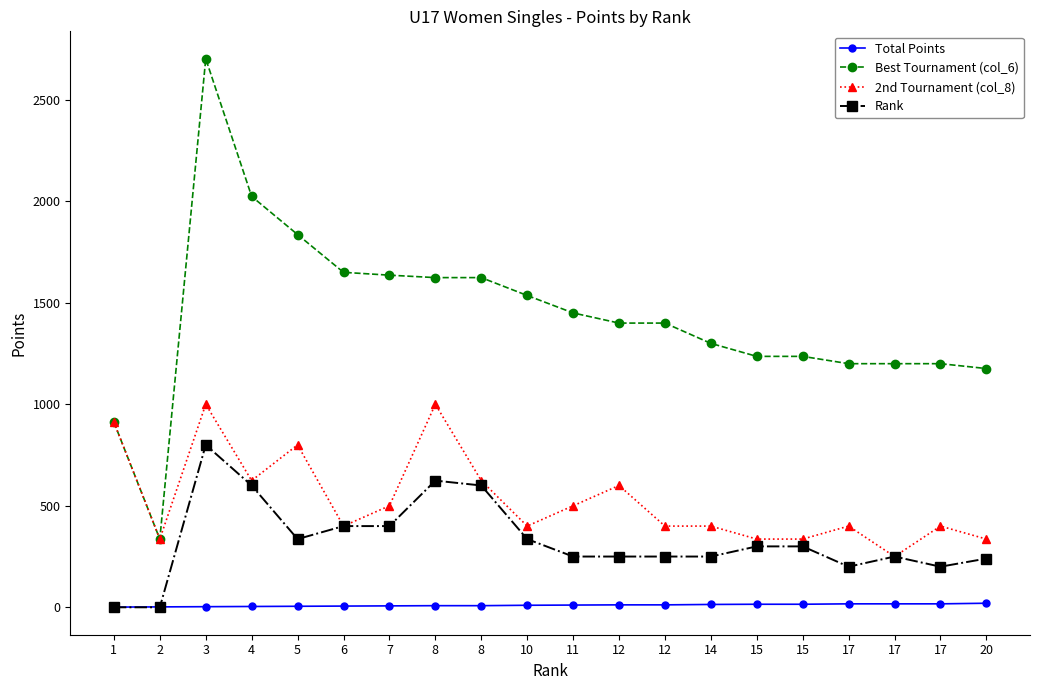

Where is Best Tournament (col_6) nearest to the value 1519?

10